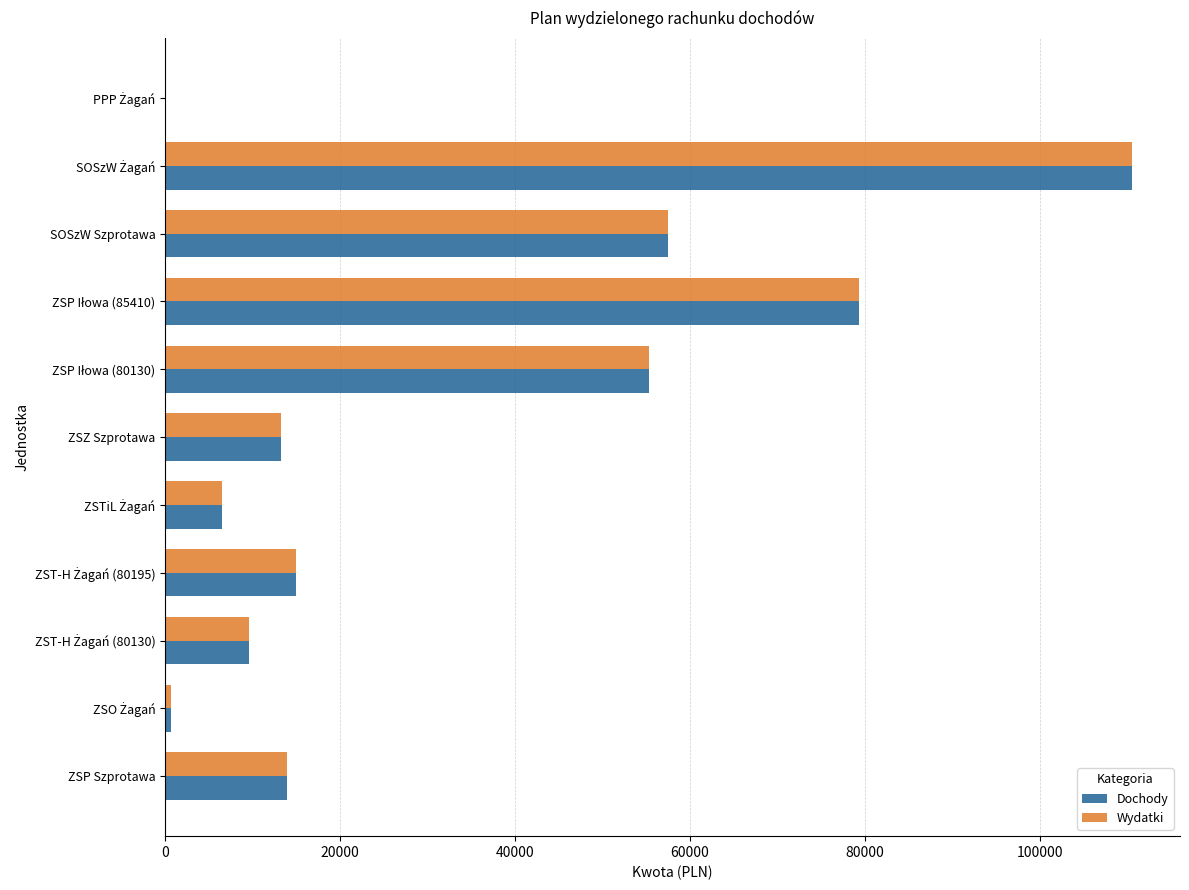

What is the average value of the Wydatki series?

32859